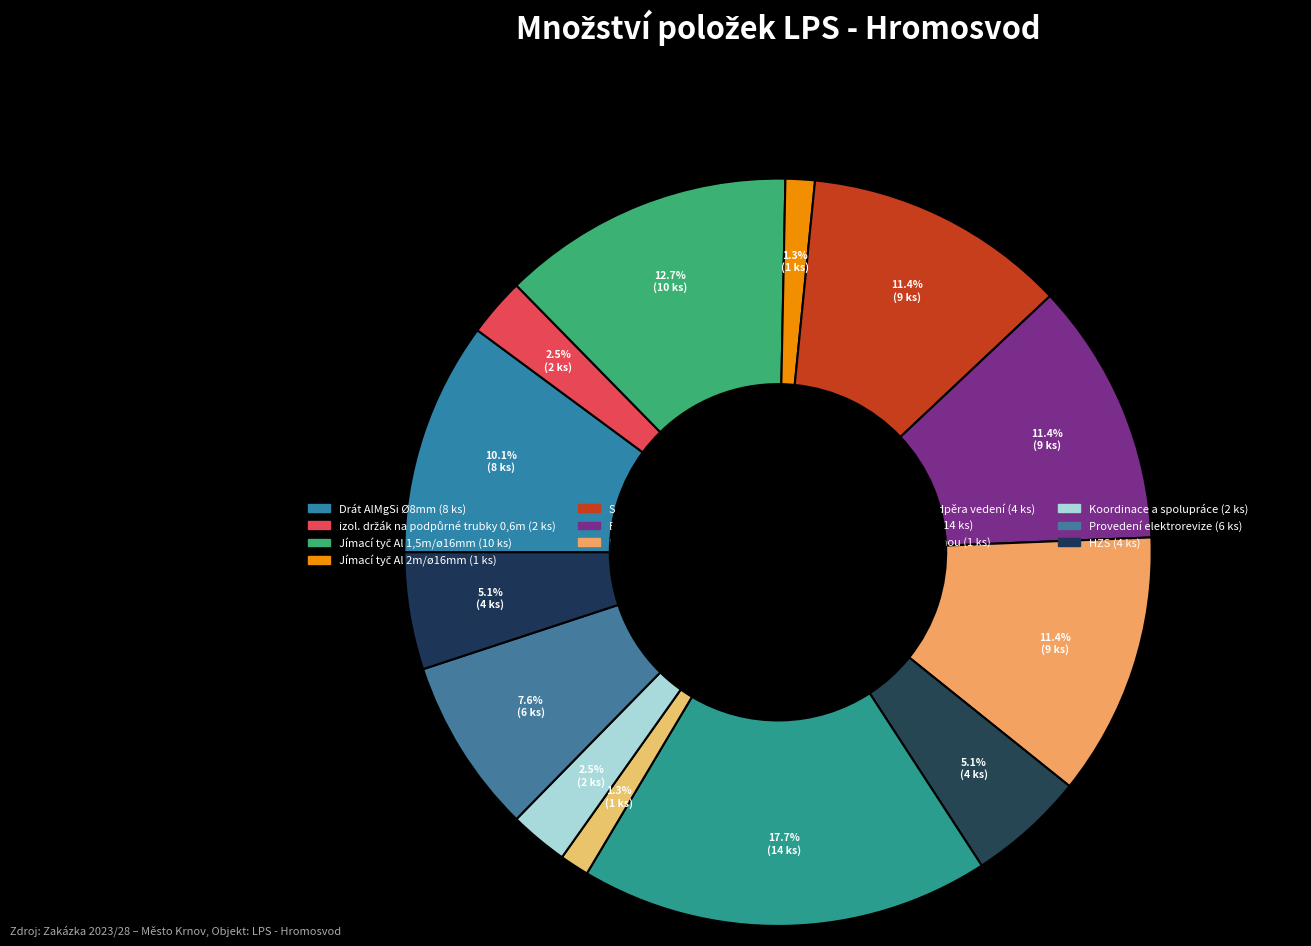

What is the total percentage of Jímací tyč Al 1,5m/ø16mm and Koordinace a spolupráce?

15.2%